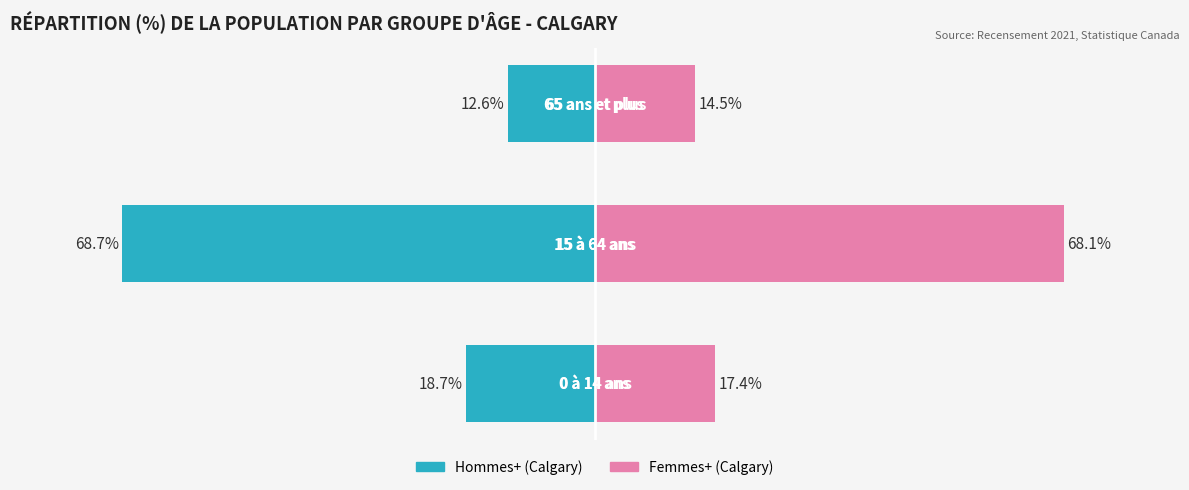

What is the value of the Femmes+ (Calgary) bar at the 2nd from the left?

68.1